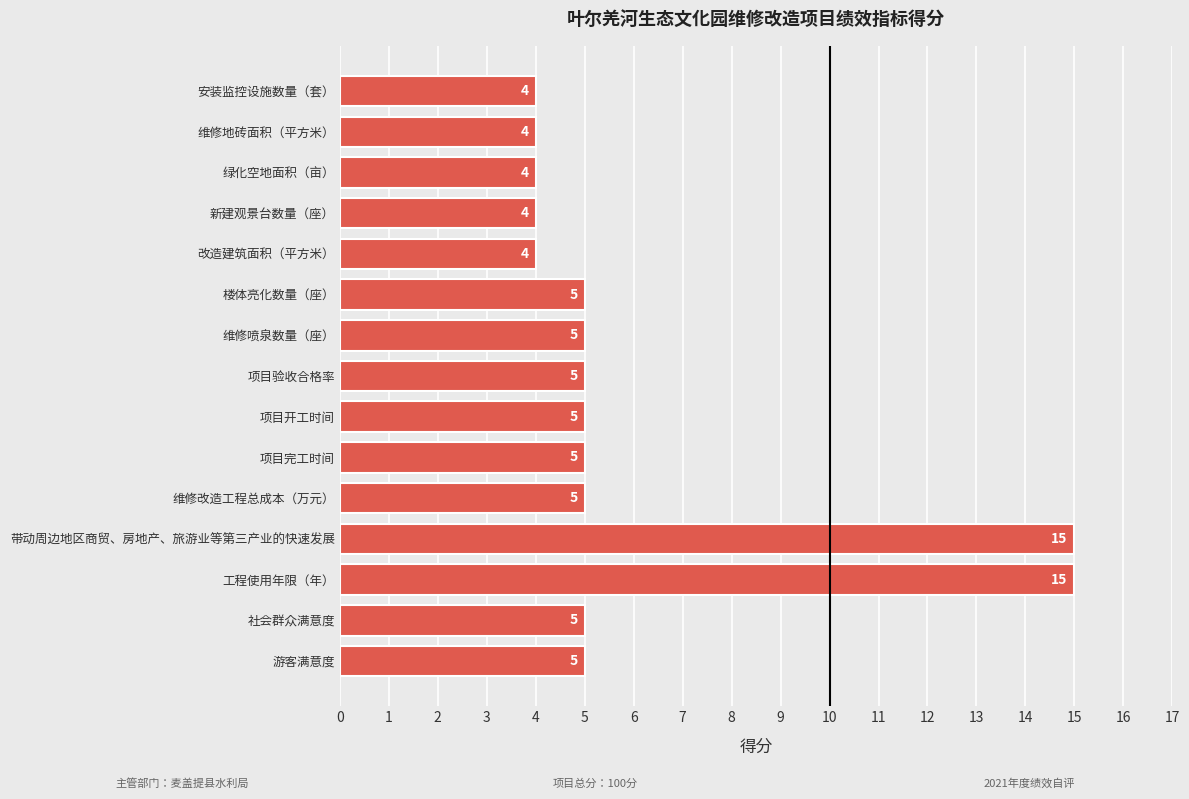

What is the label of the 3rd bar from the bottom?

工程使用年限（年）